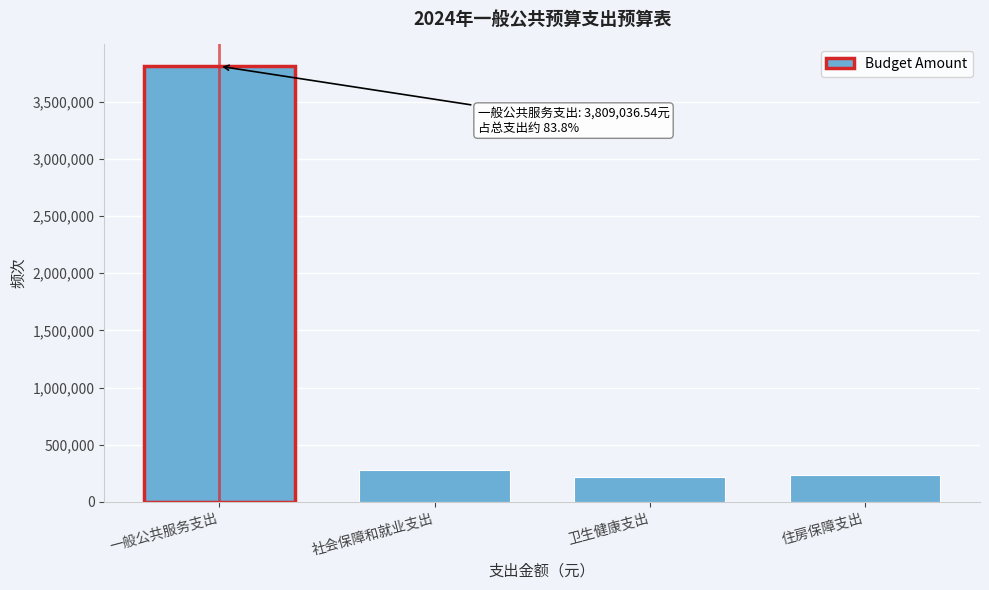

The chart shows a value of 102206.0 at 住房保障支出. True or false?

False